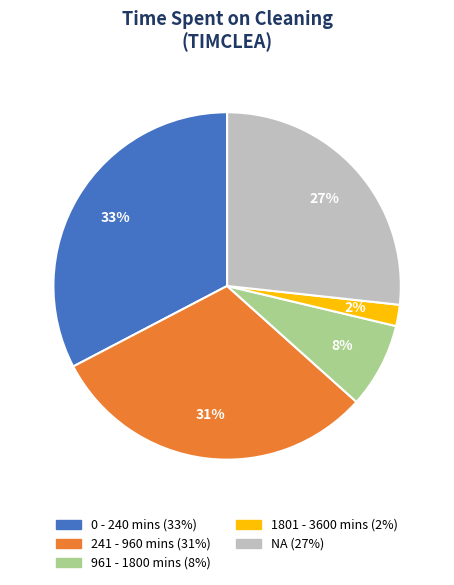

To the nearest percent, what is the average slice percentage?

20%